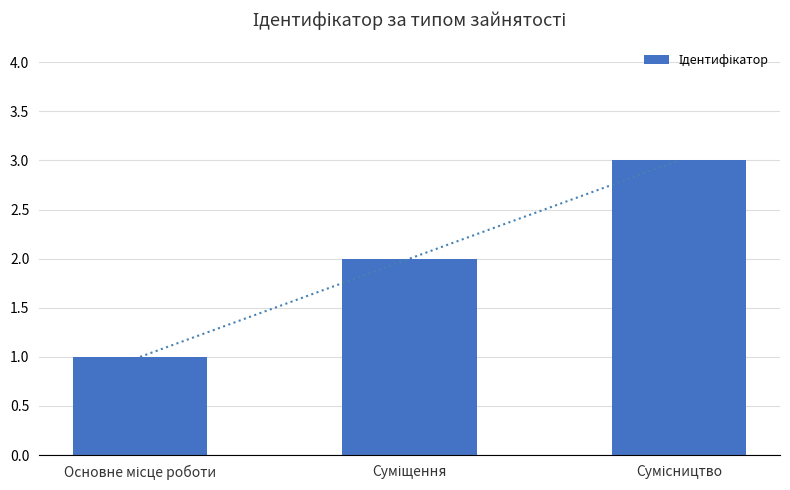

Where does the data first go above 2?

Сумісництво